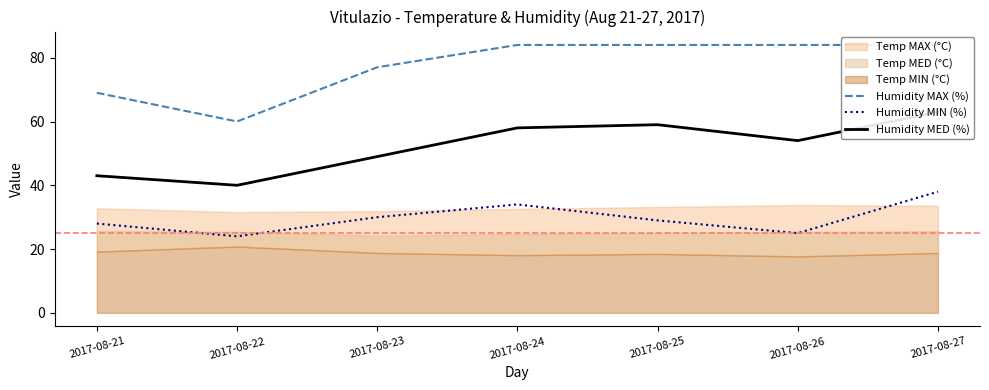

What is the value of the Humidity MAX (%) point at the 6th from the left?

84